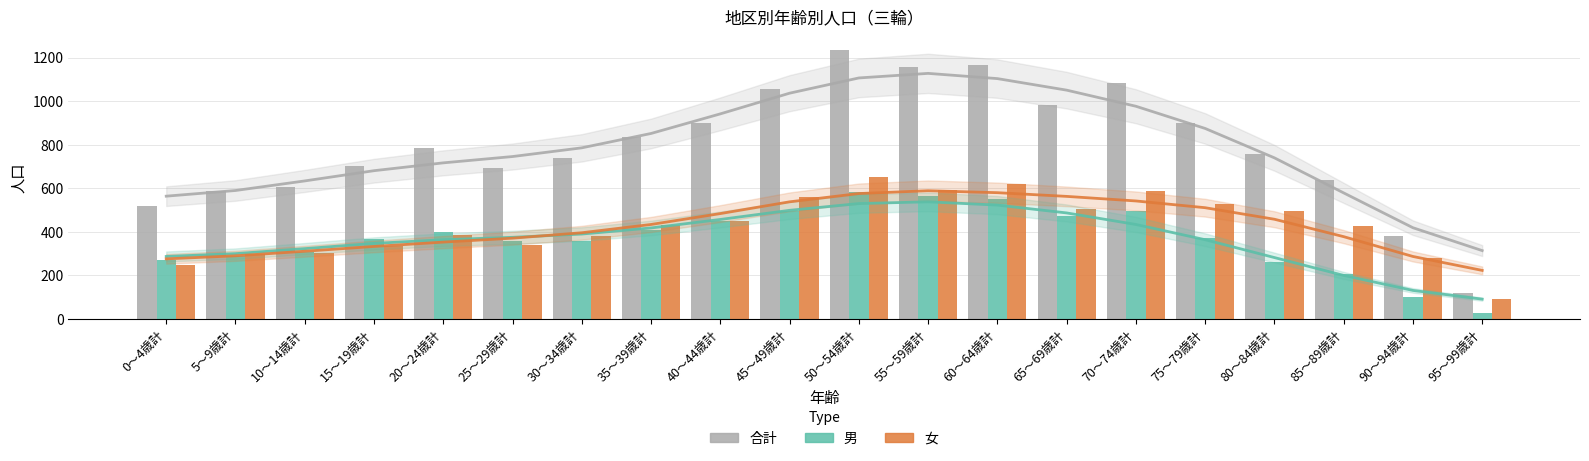

What is the spread (max minus min) of values at 40～44歳計?

452